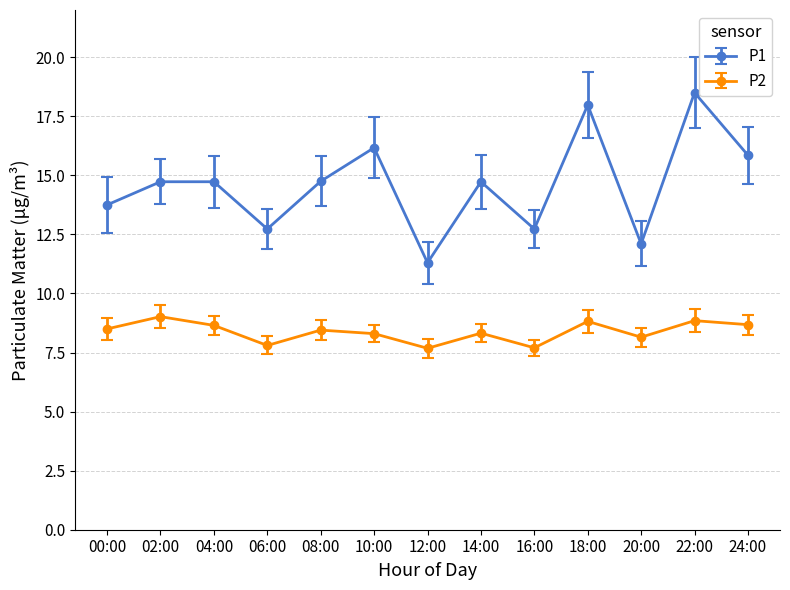

How many data points in P2 are above 8?

10